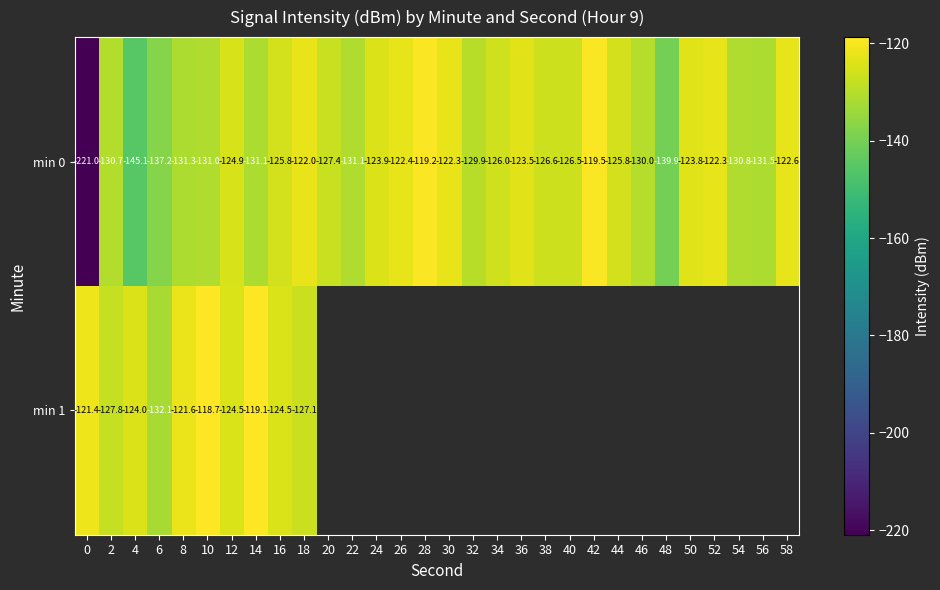

Which series has the widest spread of values?

min 0